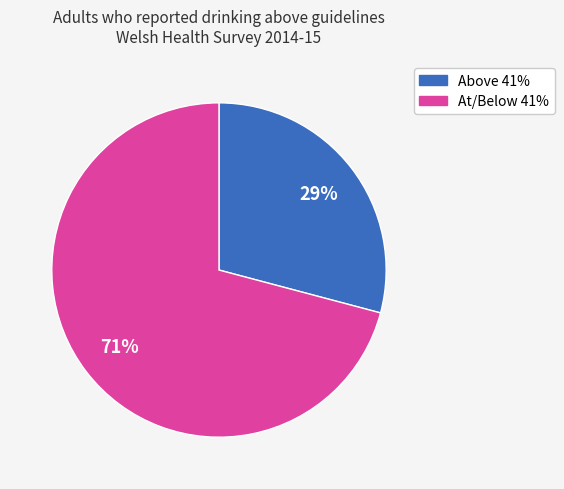

To the nearest percent, what is the difference between the largest and smallest slice percentages?

42%